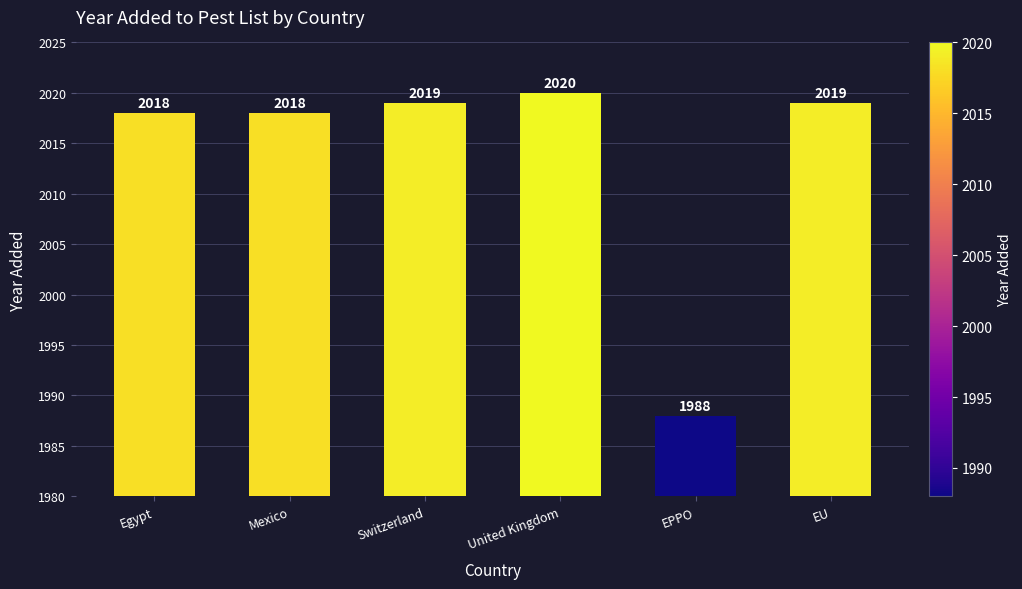

Read the value at Switzerland.

2019